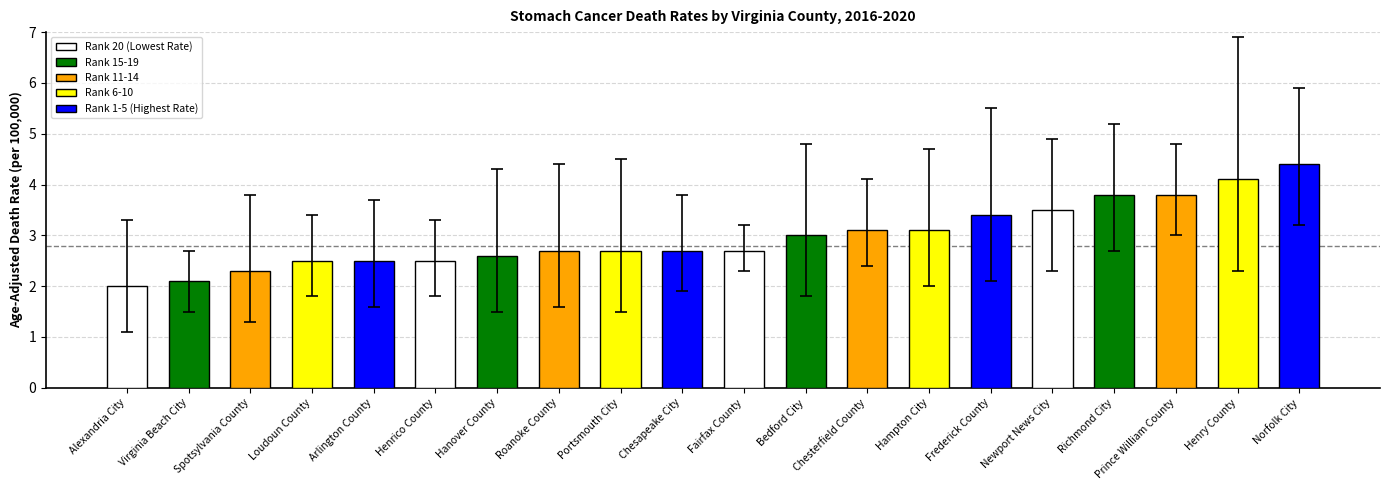

What is the sum of all values?

59.5